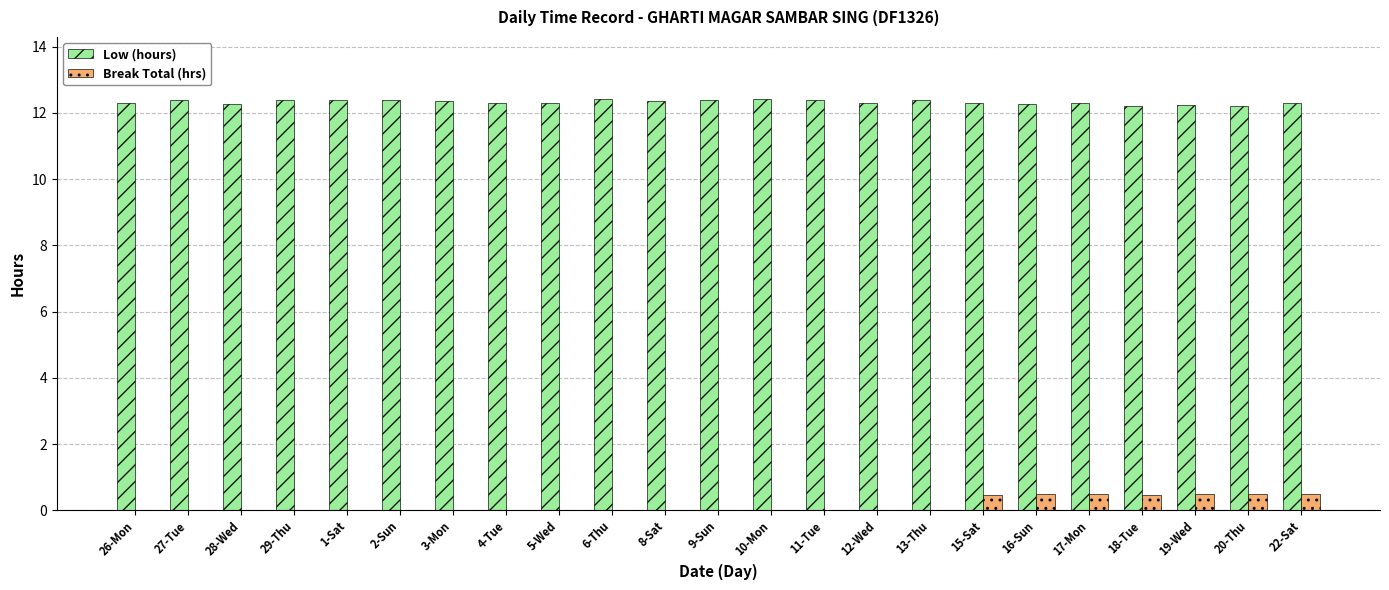

What is the sum of all Break Total (hrs) values?

3.4